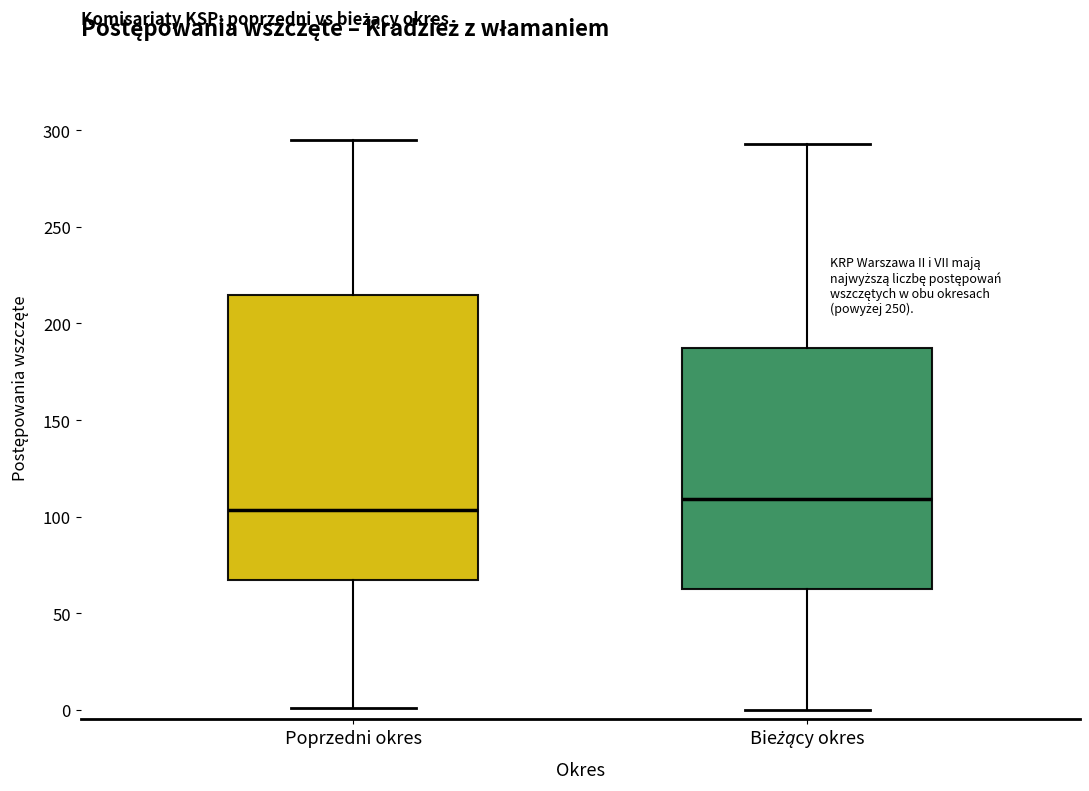

Reading left to right, transcribe this box plot: for each box, give where its median line is, the range the box spans, and where its two whiskers end, as read against the y-axis. The values are not printed on the chart, so give them approximately, as read against the axis.

Poprzedni okres: median 105, box 65 to 215, whiskers 0 to 295
Bieżący okres: median 110, box 65 to 185, whiskers 0 to 295